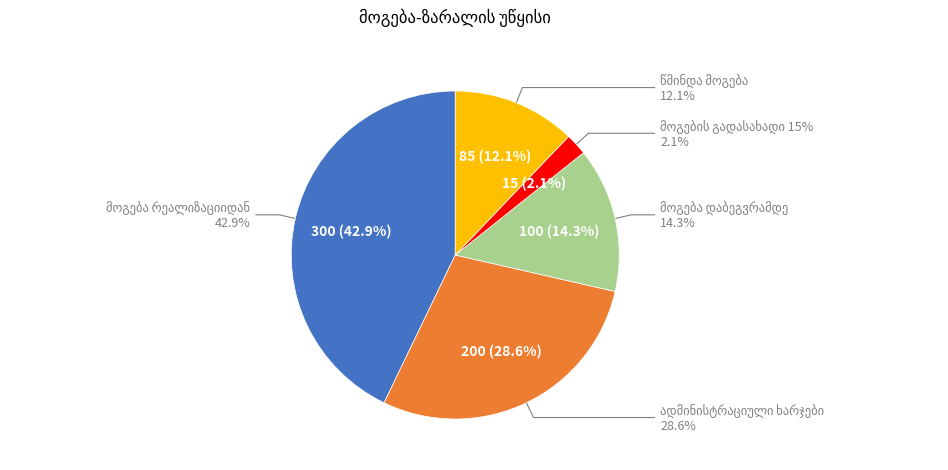

Combined, do მოგება რეალიზაციიდან and წმინდა მოგება account for over 50%?

Yes